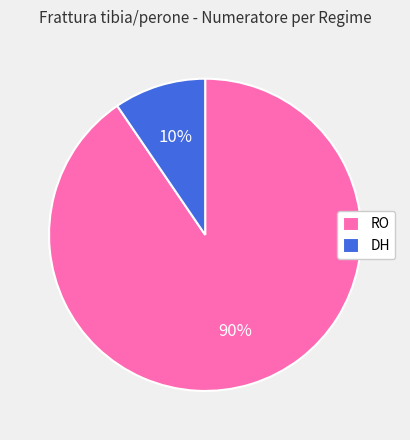

How many slices are in this pie chart?

2